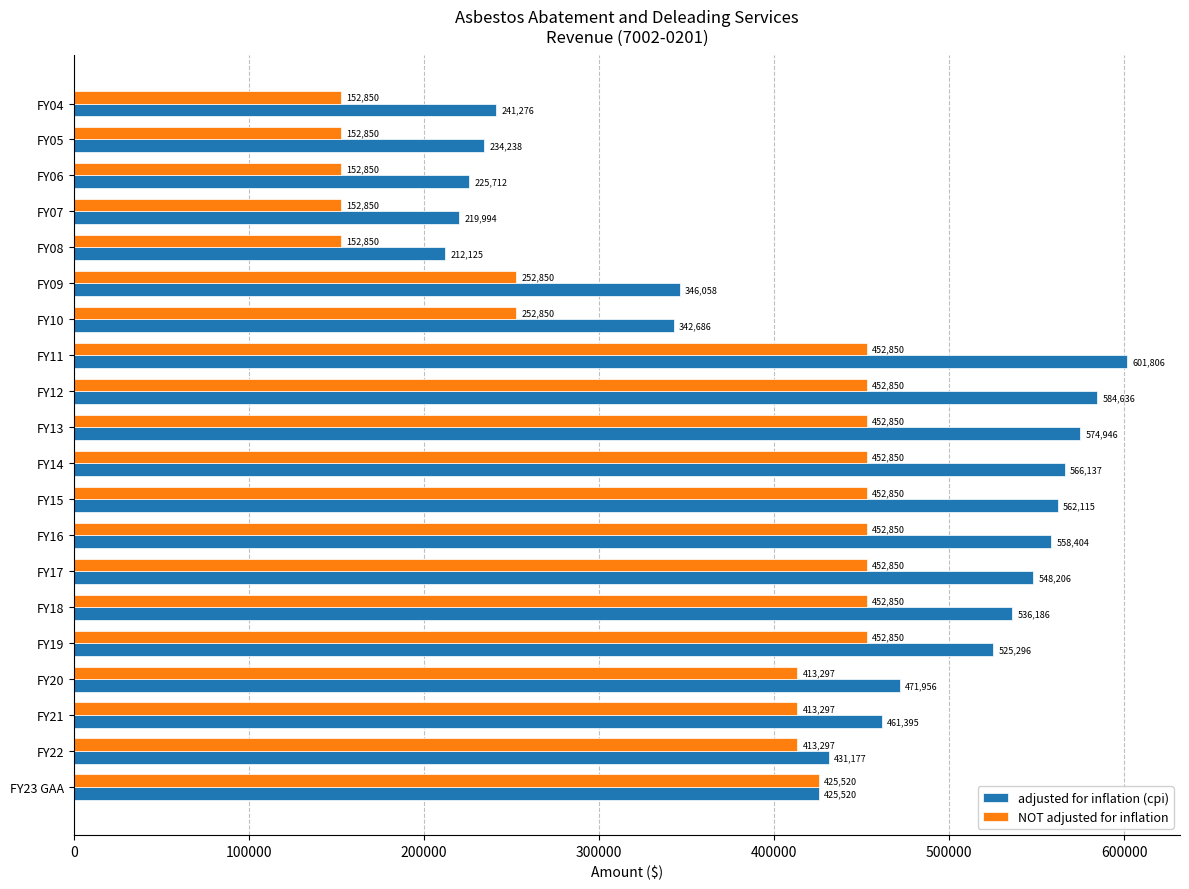

At FY14, list the series in order from smallest to largest.

NOT adjusted for inflation, adjusted for inflation (cpi)